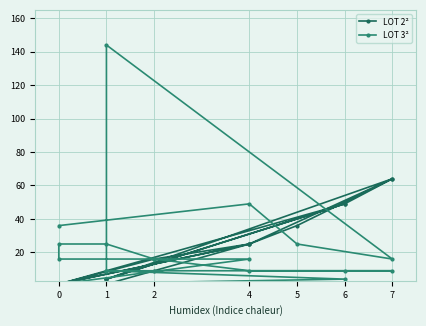

What is the value of the LOT 2² point at the 7th from the left?

49